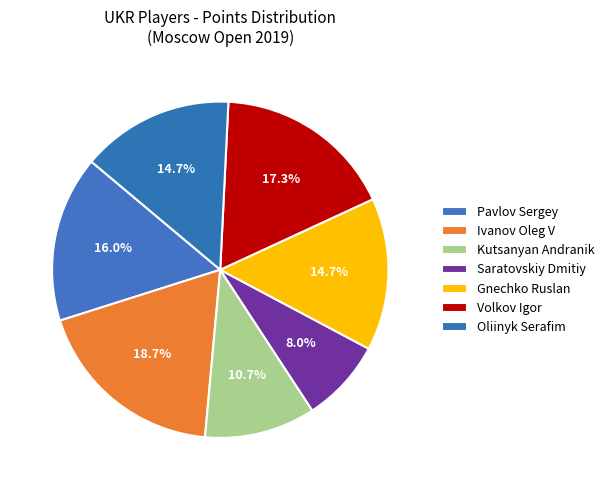

How many segments does this pie chart have?

7